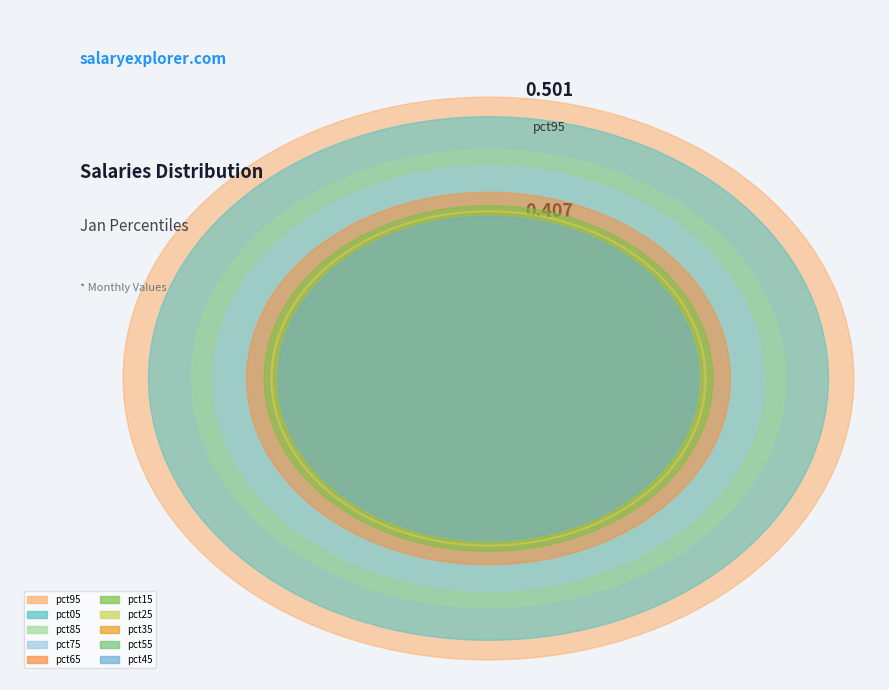

What is the smallest slice in the pie chart?

pct45